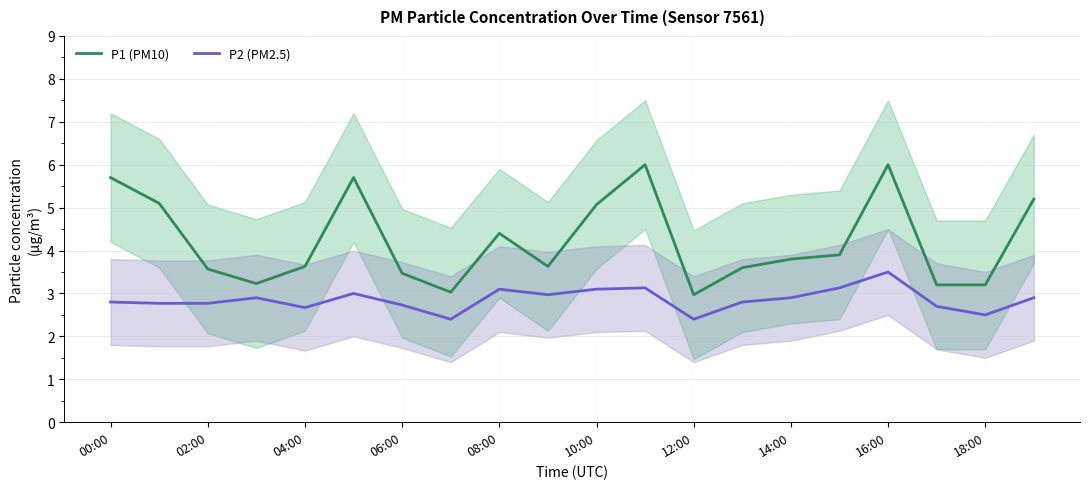

How many lines are shown in the chart?

2